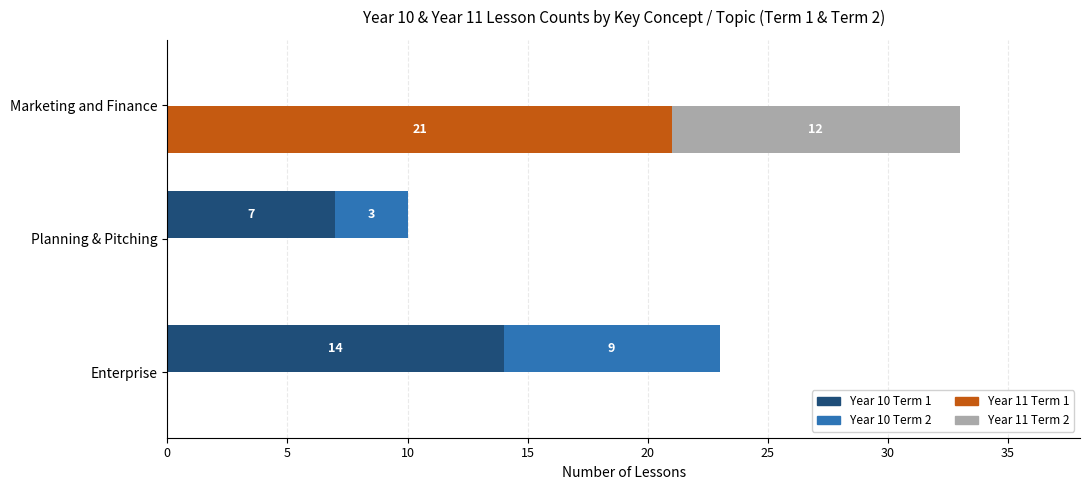

How many categories are shown in the chart?

3